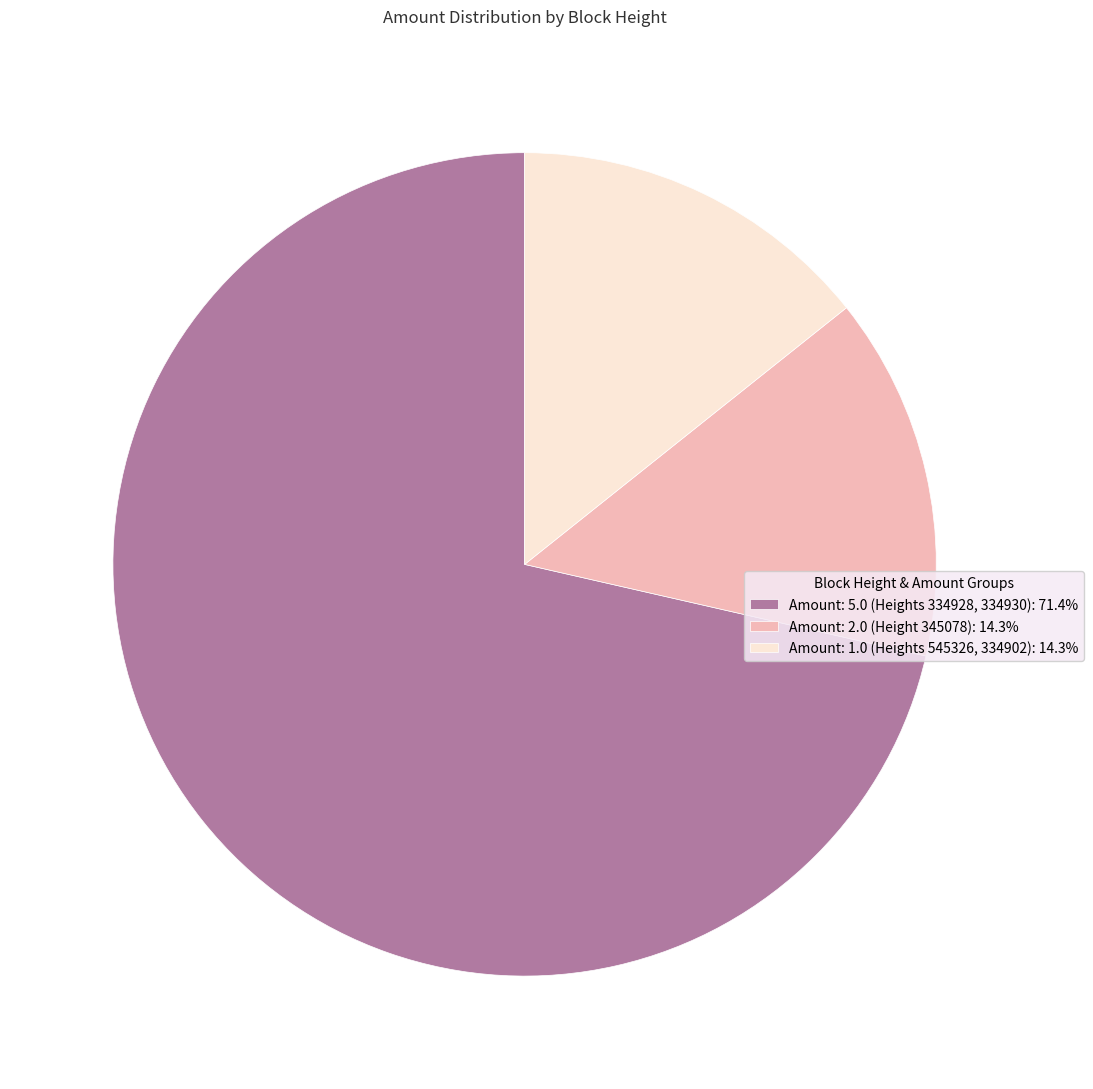

Is the sum of Amount: 2.0 (Height 345078): 14.3% and Amount: 5.0 (Heights 334928, 334930): 71.4% greater than half?

Yes